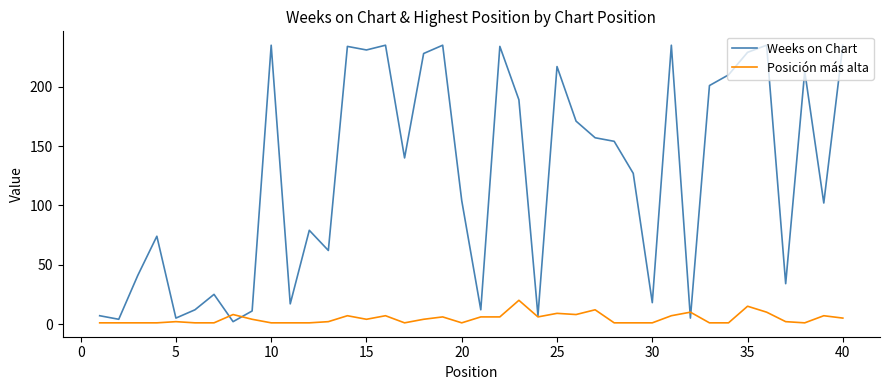

Which series has the largest range (max minus min)?

Weeks on Chart